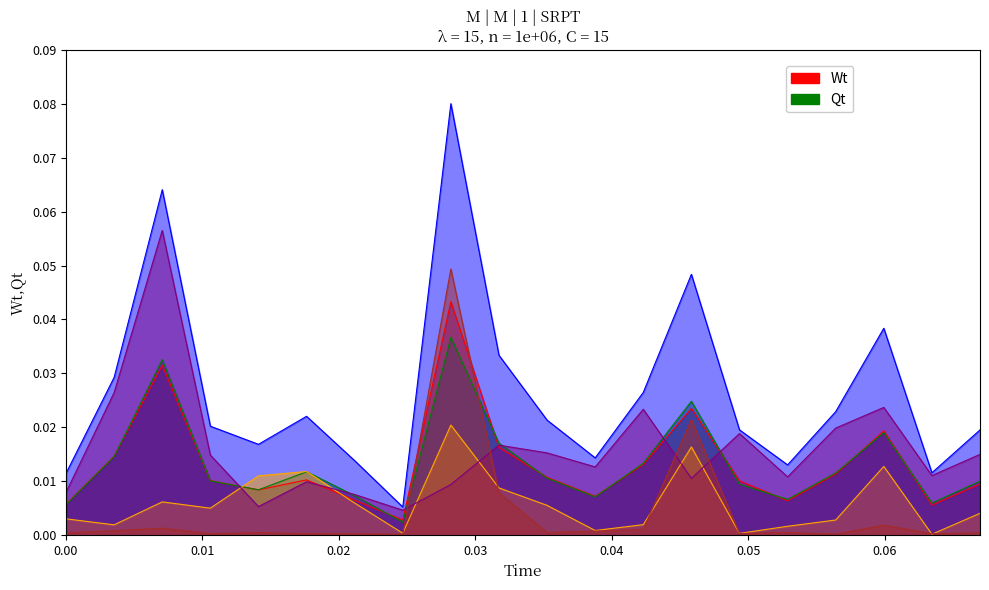

True or false: israelitisch and röm.-kath. cross at least once.

True